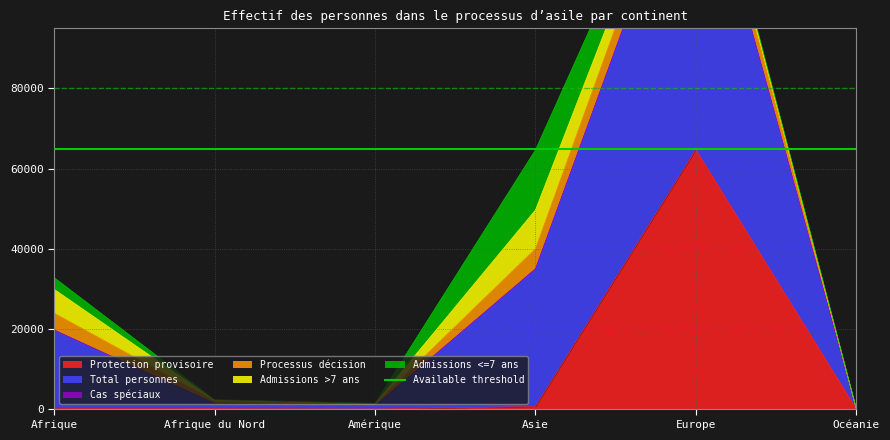

What is the sum of all Admissions >7 ans values?

17764